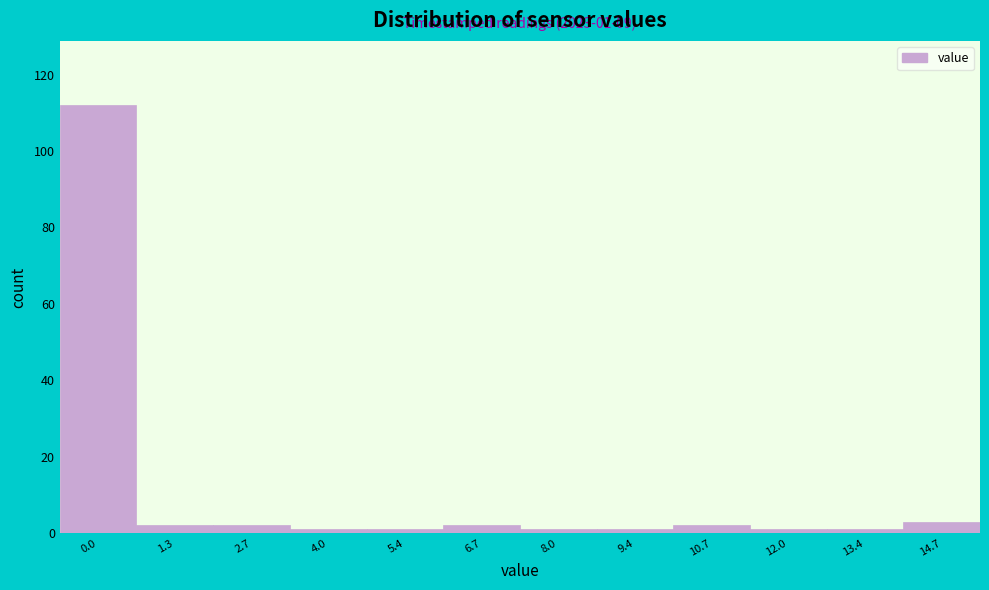

Reading left to right, extract all data points from this chart.

0.0=112	1.3=2	2.7=2	4.0=1	5.4=1	6.7=2	8.0=1	9.4=1	10.7=2	12.0=1	13.4=1	14.7=3